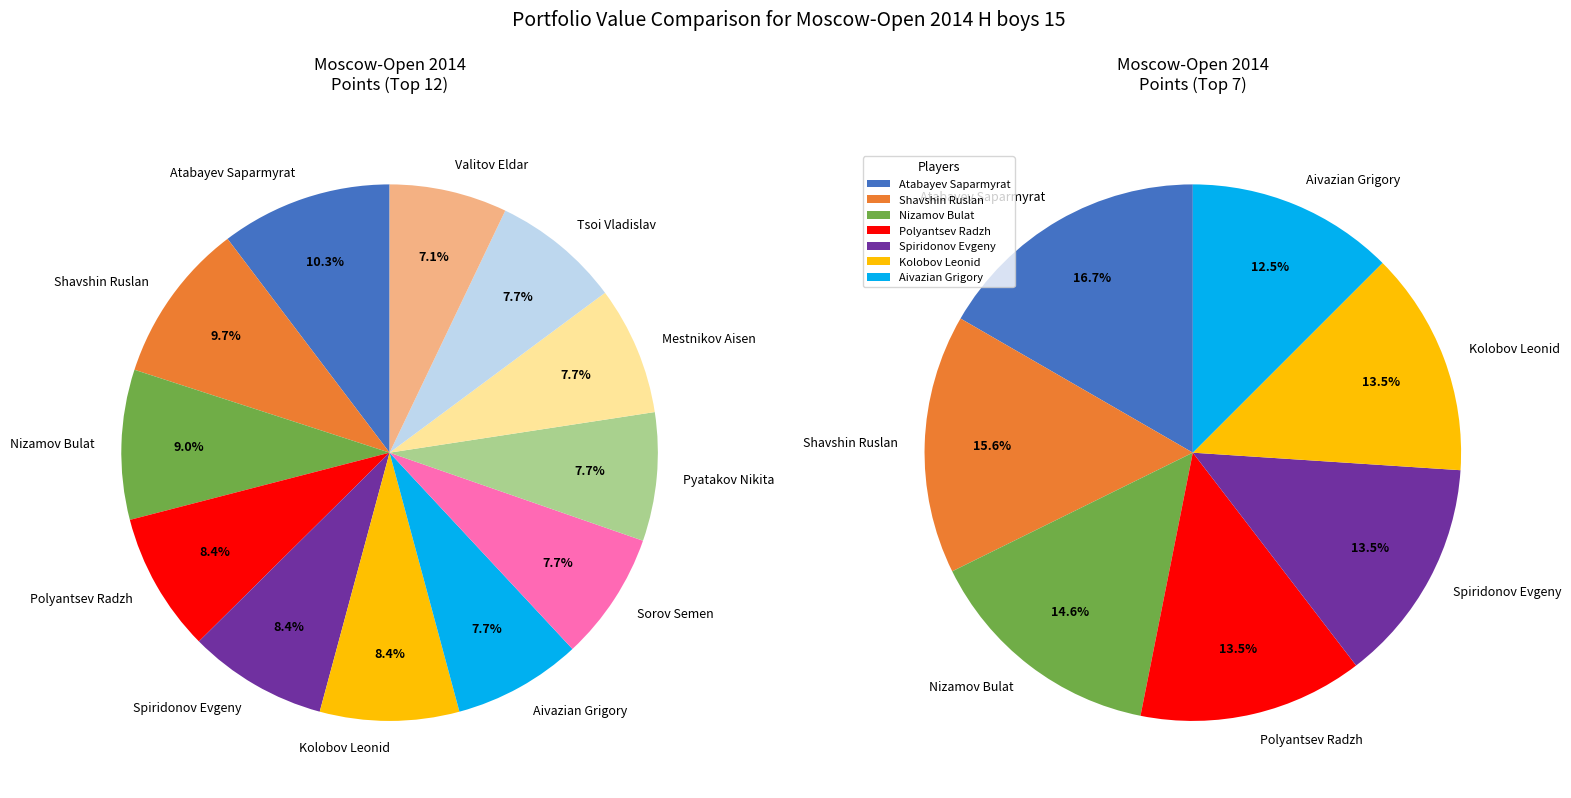

Is it true that Polyantsev Radzh is 18% of the pie?

False